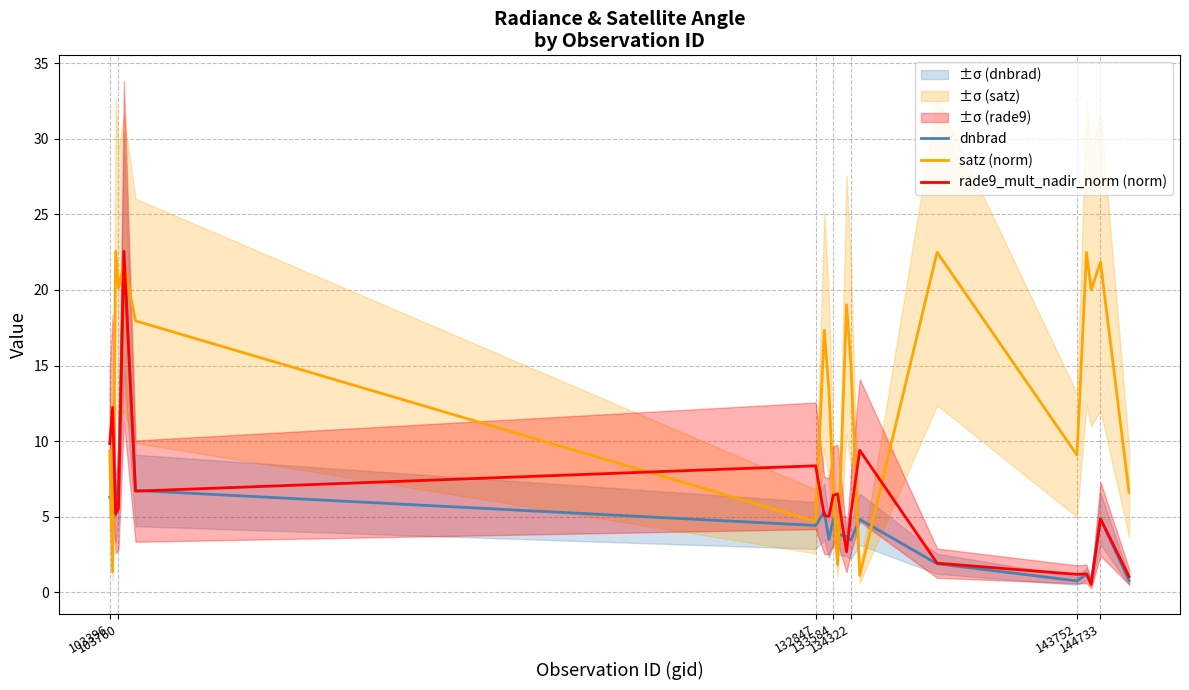

At which label does rade9_mult_nadir_norm (norm) first exceed 5?

103396